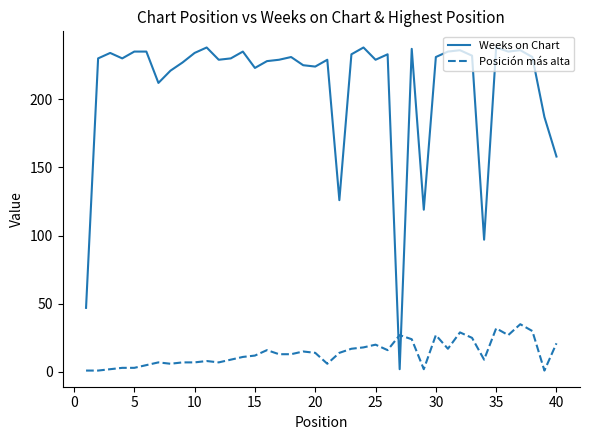

Rank the series by their average value, from highest to lowest.

Weeks on Chart, Posición más alta